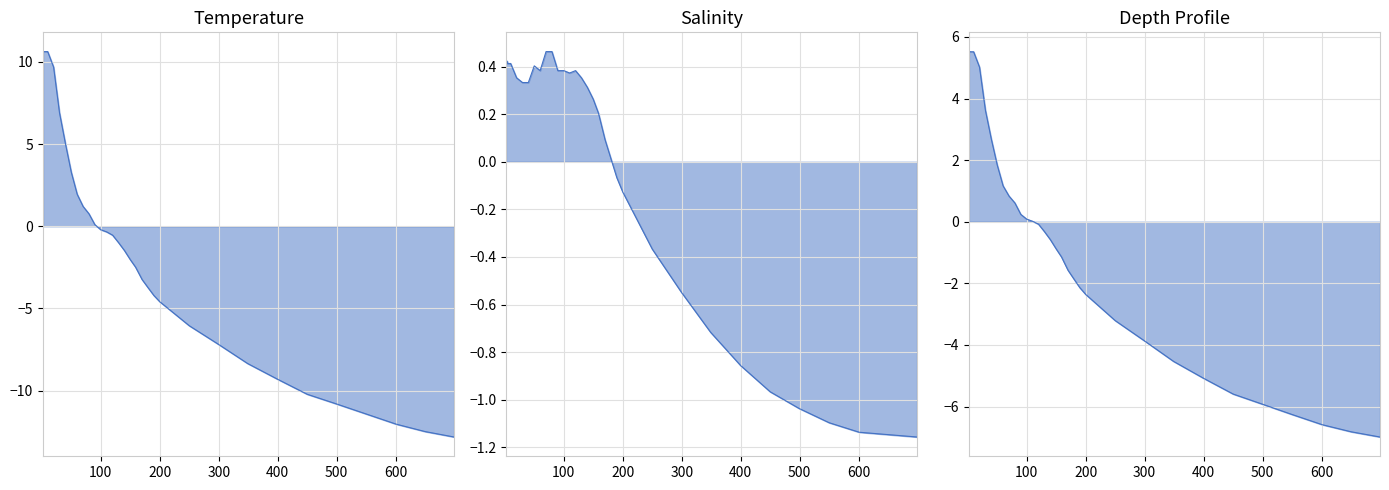

Does the chart display data point markers on the line(s)?

No